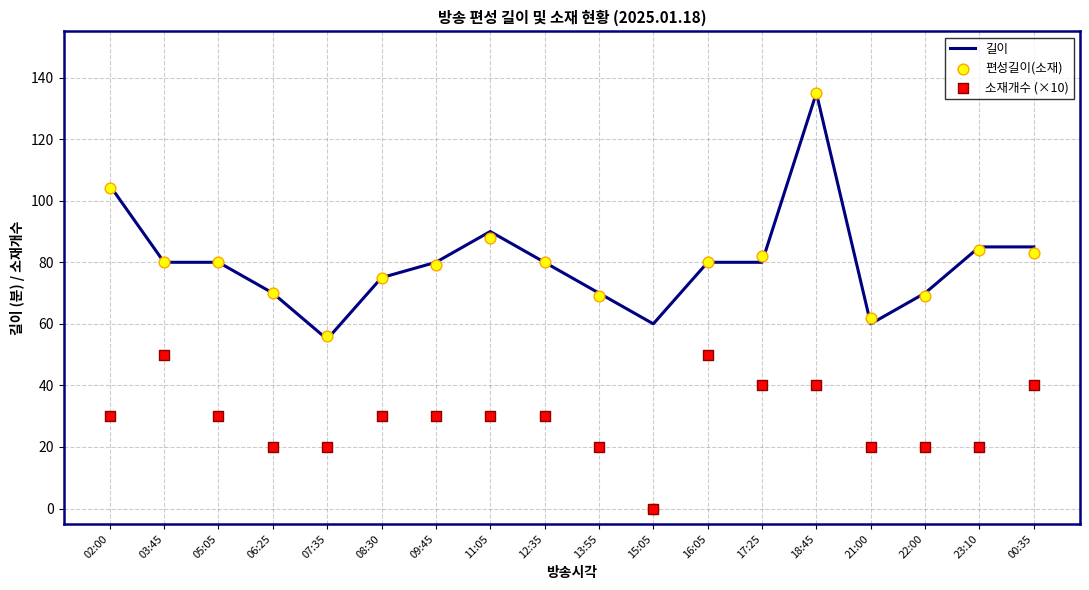

At how many categories does at least one series exceed 122?

1